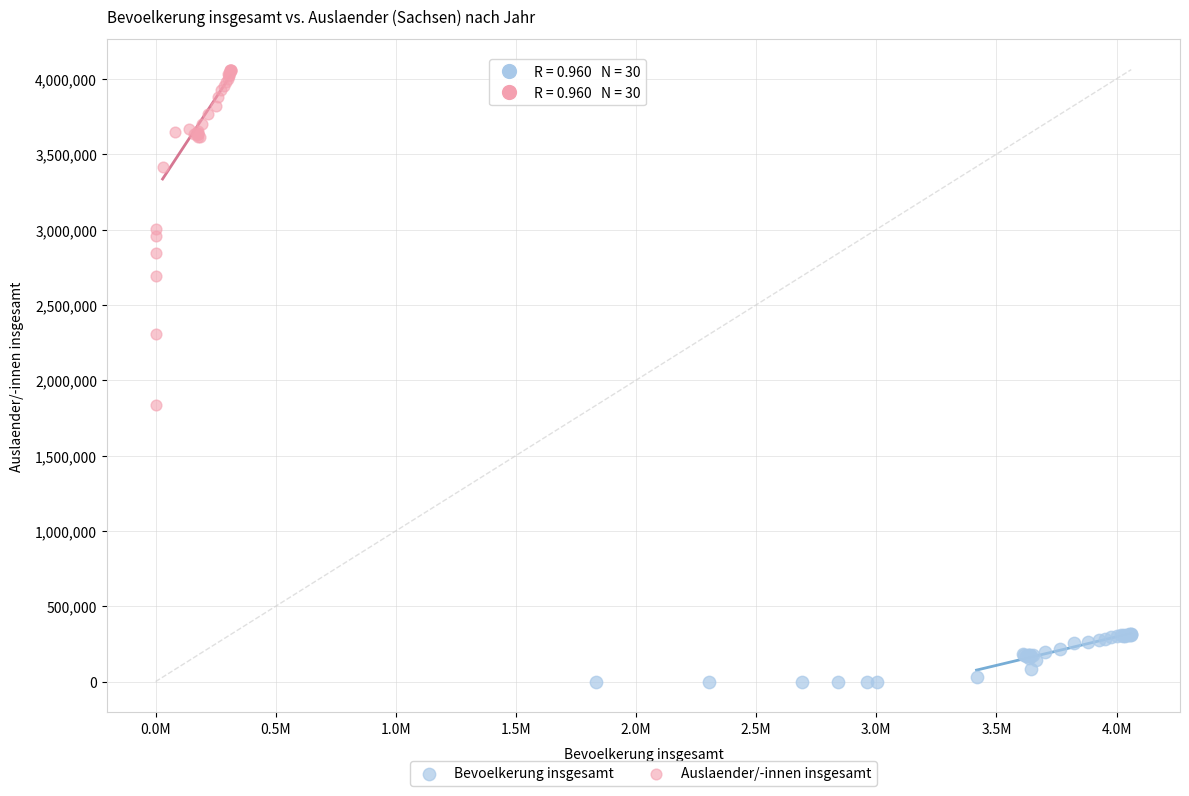

Which series has the widest spread of Y values?

Auslaender/-innen insgesamt